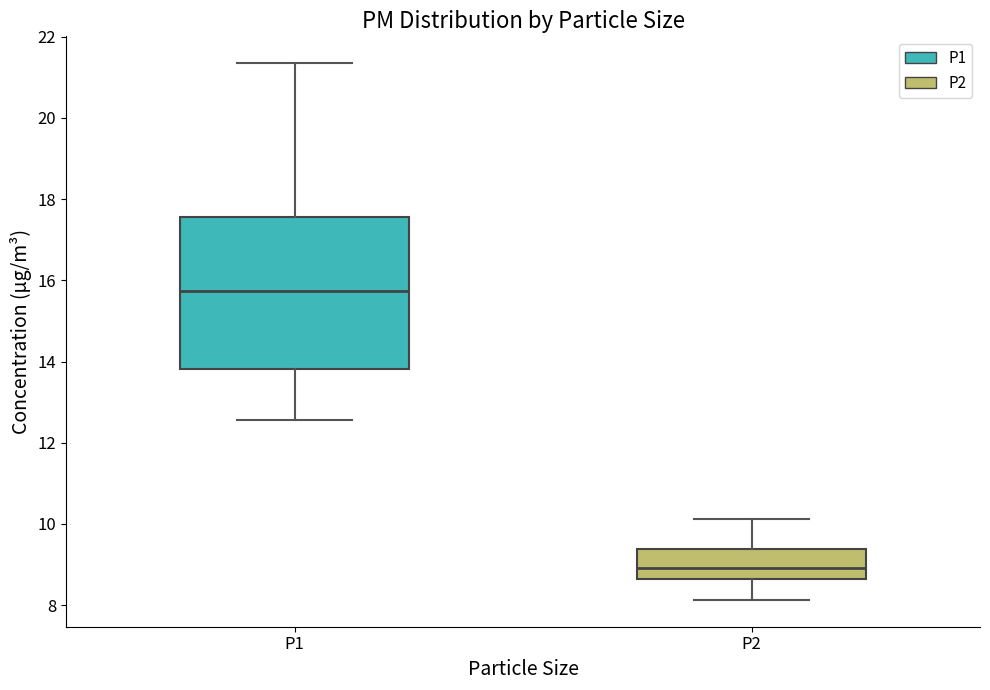

Reading left to right, read every box against the y-axis: the position of its median line, the range the box covers, and the ends of its whiskers. The values are not printed on the chart, so give them approximately, as read against the axis.

P1: median 15.8, box 13.8 to 17.6, whiskers 12.6 to 21.4
P2: median 9.0, box 8.6 to 9.4, whiskers 8.2 to 10.2